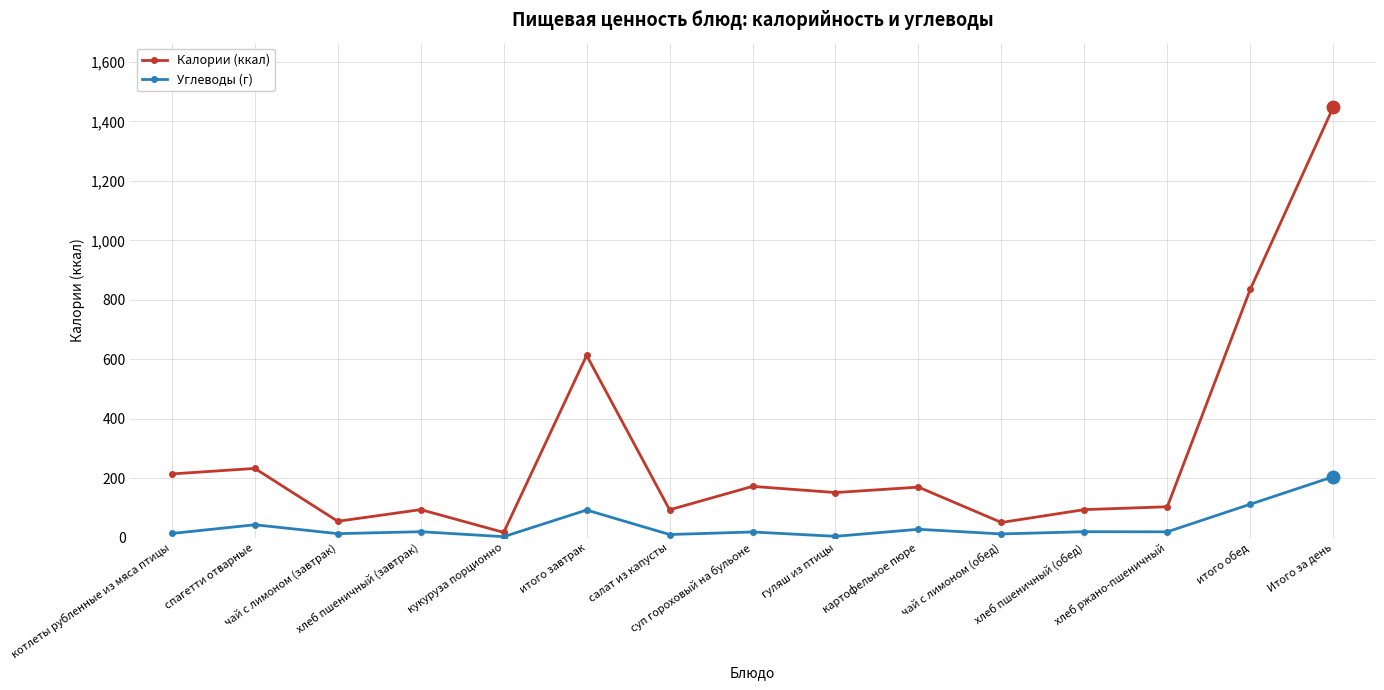

List the series in order of their overall mean, highest first.

Калории (ккал), Углеводы (г)